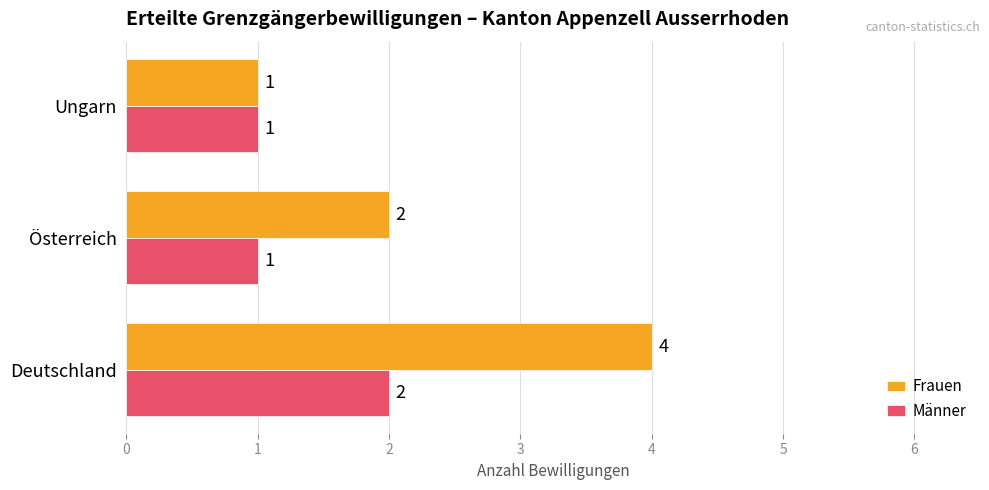

Count the Männer values in the range 1 to 2.

3